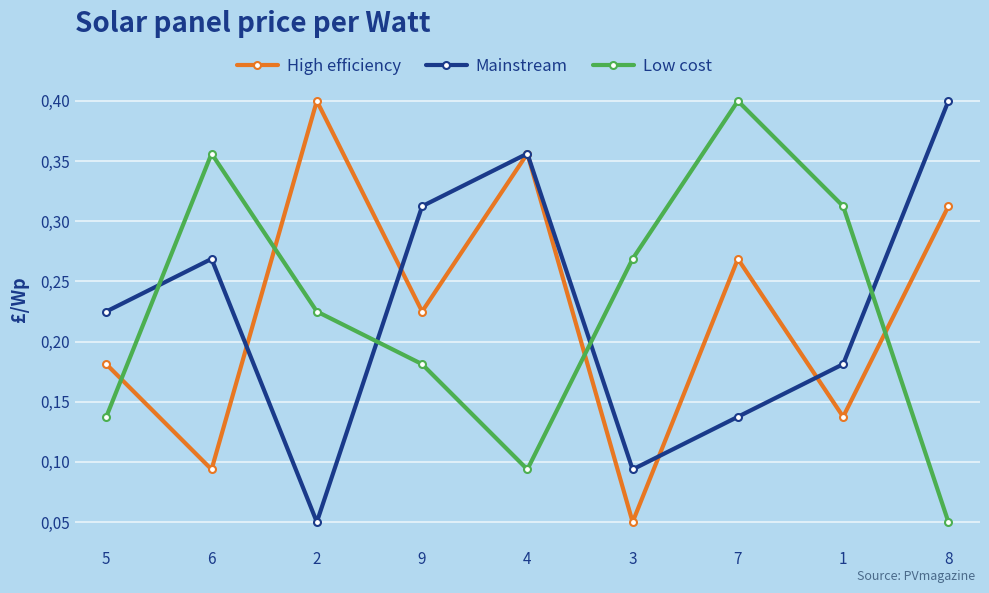

Is this an area chart (filled region under the line)?

No